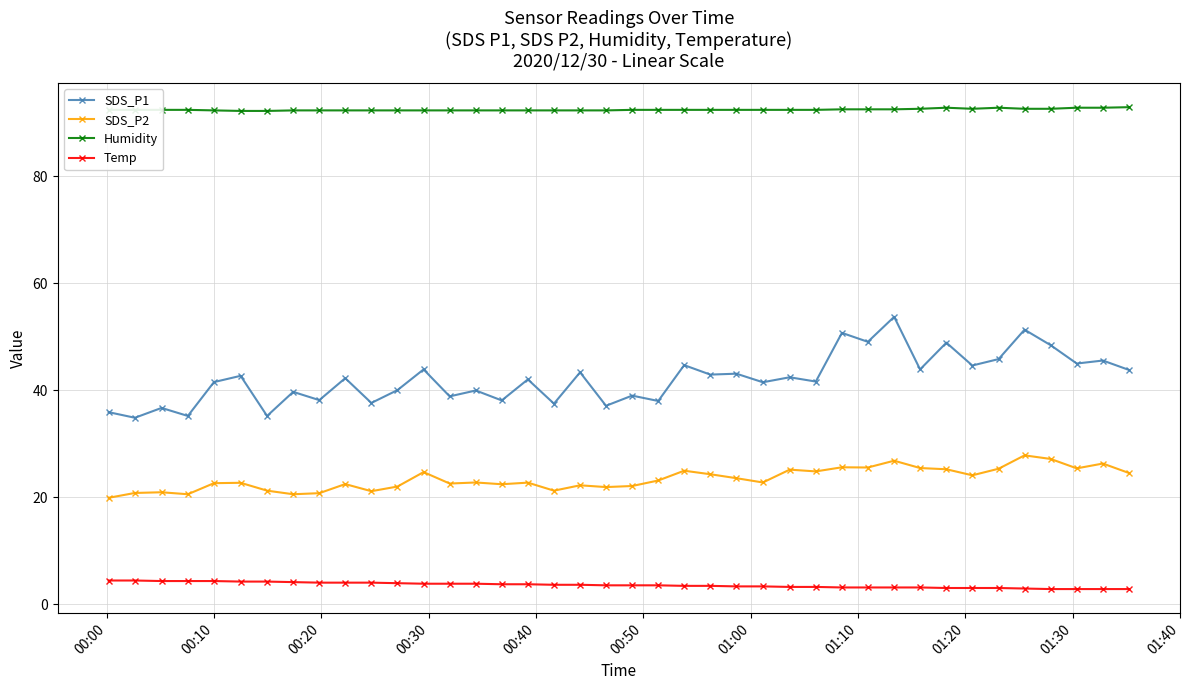

Rank the series by their average value, from lowest to highest.

Temp, SDS_P2, SDS_P1, Humidity